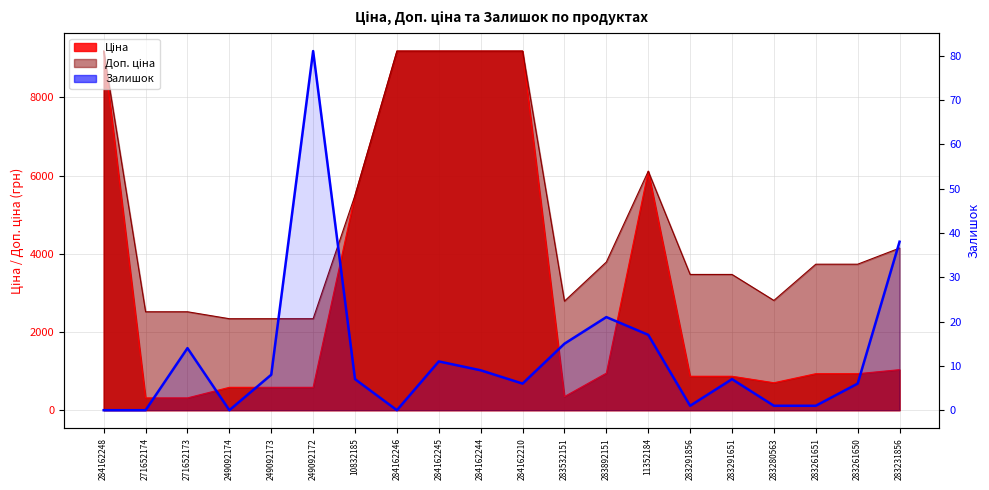

Reading right to left, list all the values displayed in this chart.

38	6	1	1	7	1	17	21	15	6	9	11	0	7	81	8	0	14	0	0